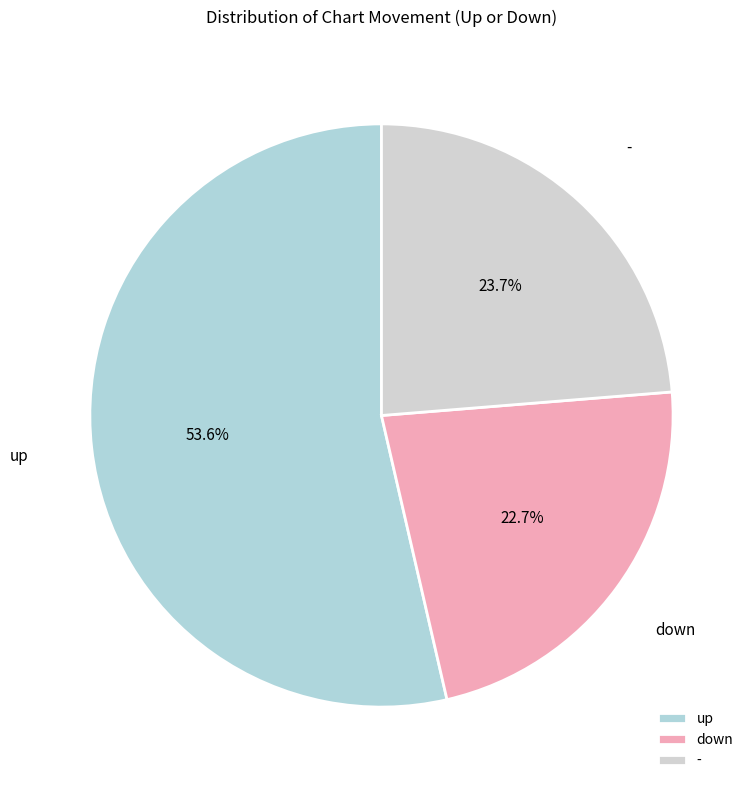

What percentage is NOT represented by down?

77.3%